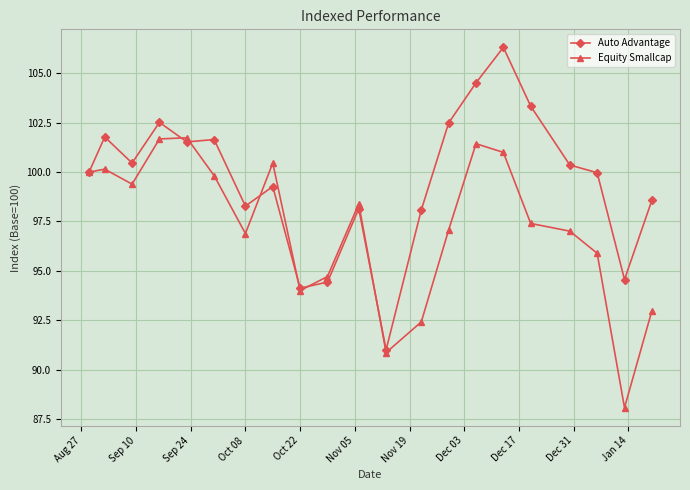

Which series has the largest total across all categories?

Auto Advantage